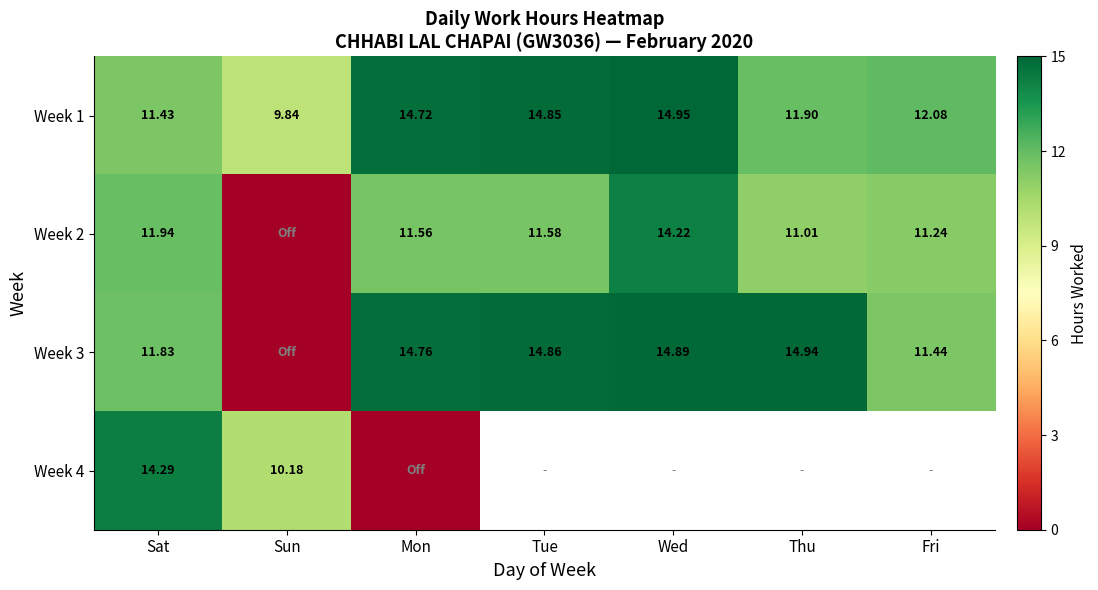

Which category has the lowest value across all series?

Sun